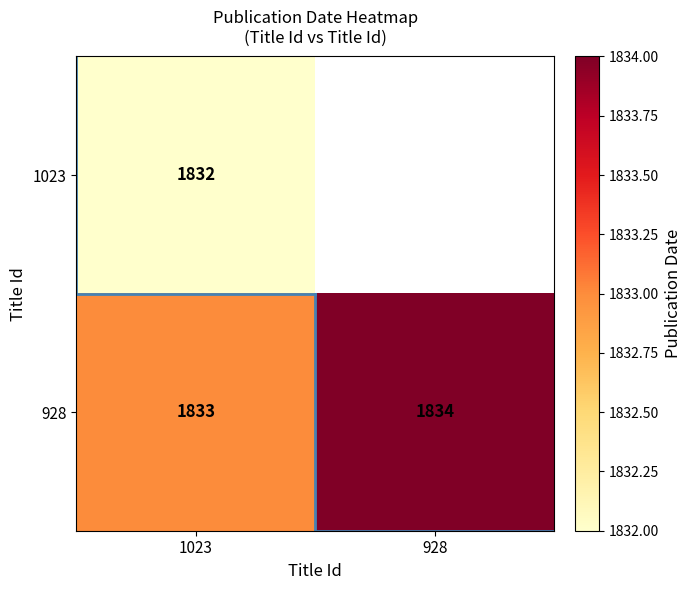

What is the difference between the 928 values at 1023 and 928?

1